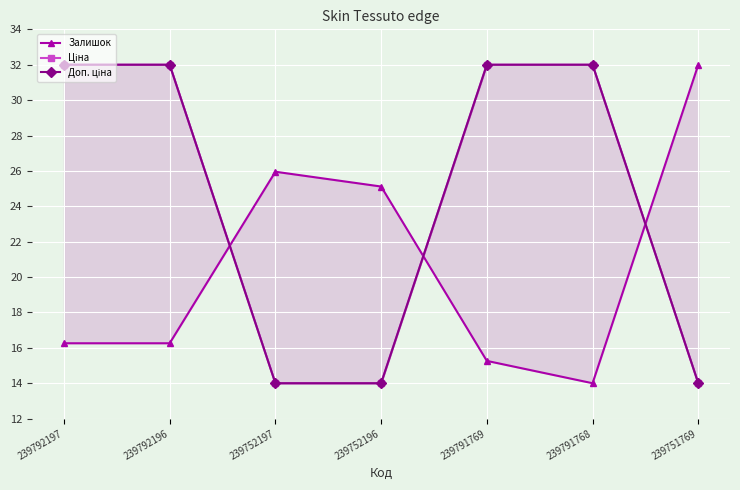

Is the value of Доп. ціна at 239752196 greater than the value of Ціна at 239791769?

No